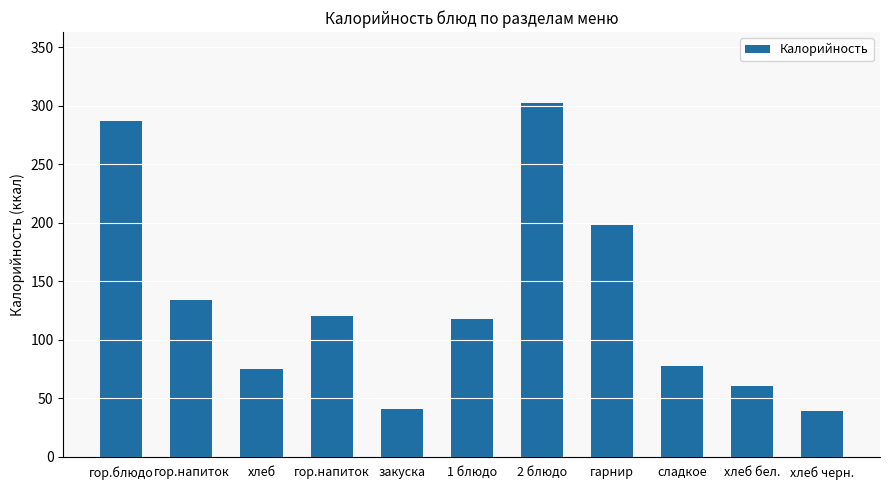

Between хлеб бел. and 1 блюдо, which is larger?

1 блюдо